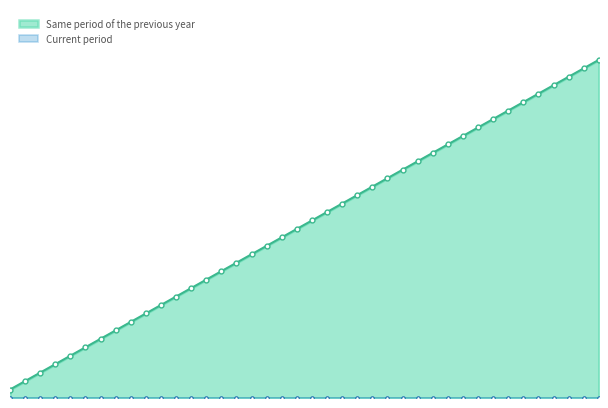

What is the value of the 36th point from the left?

36